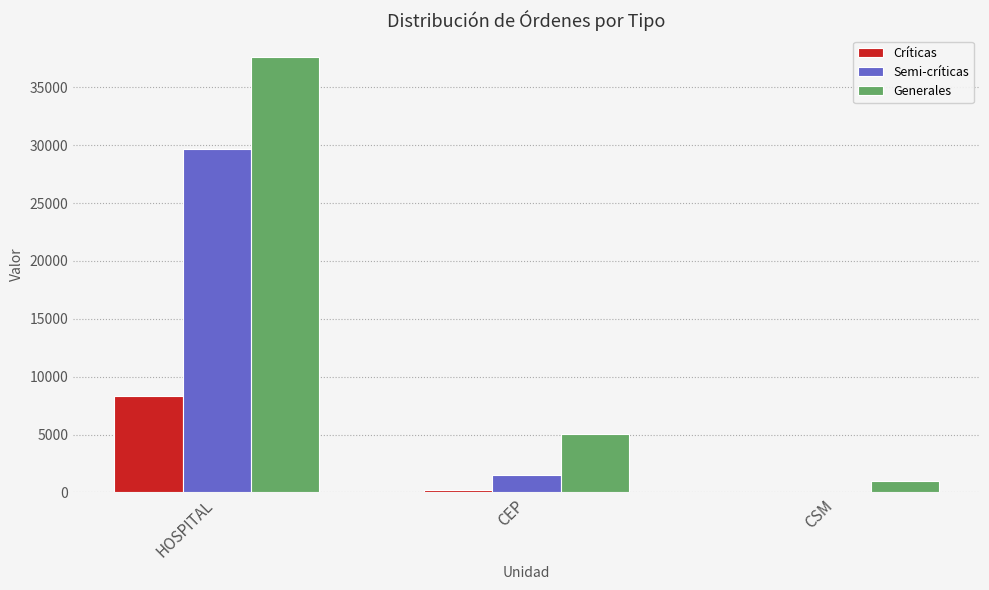

Which category has the highest value in the Generales series?

HOSPITAL